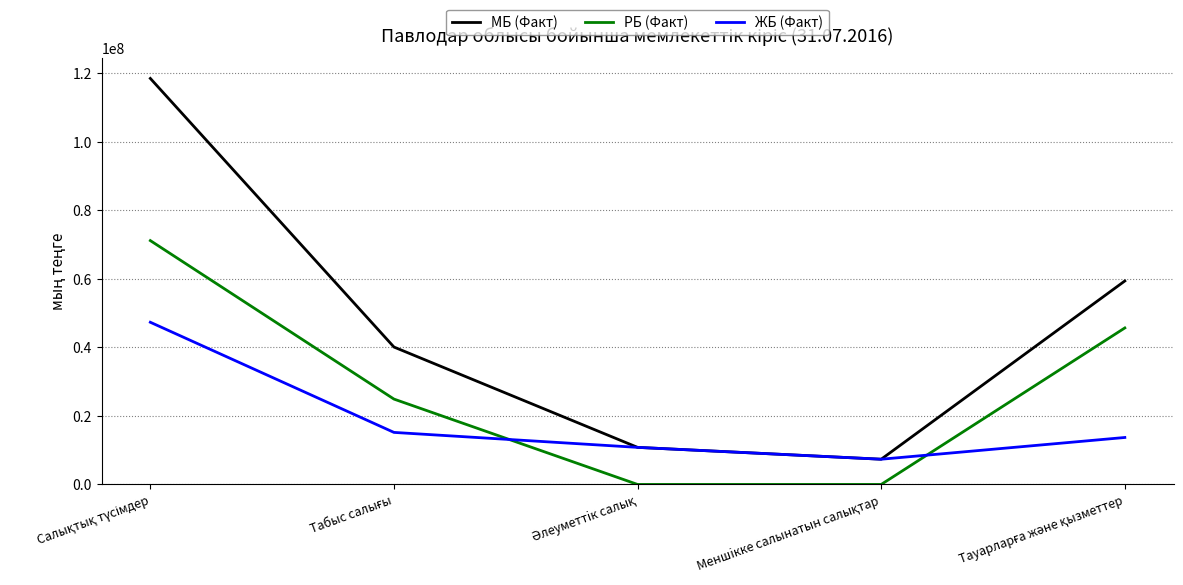

True or false: МБ (Факт) and РБ (Факт) intersect in this chart.

False